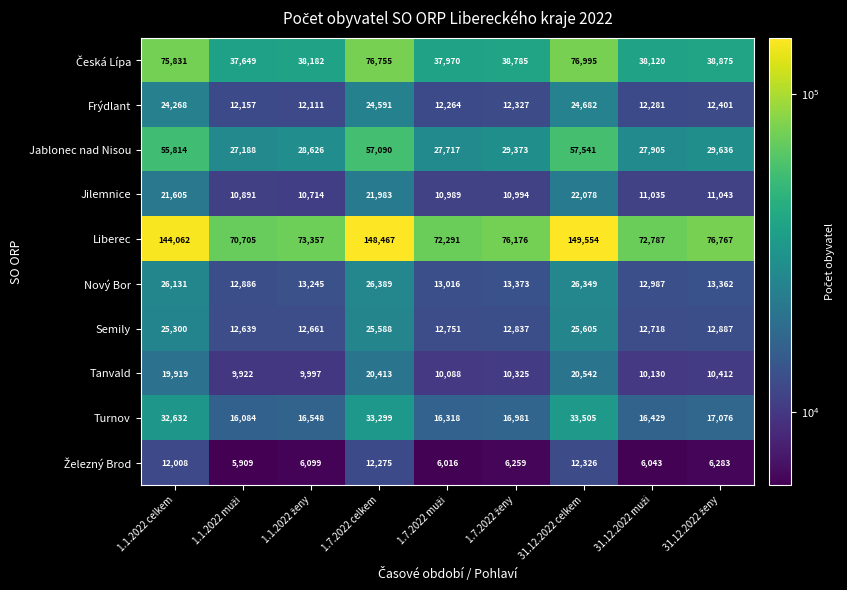

How many distinct data groups are displayed?

10